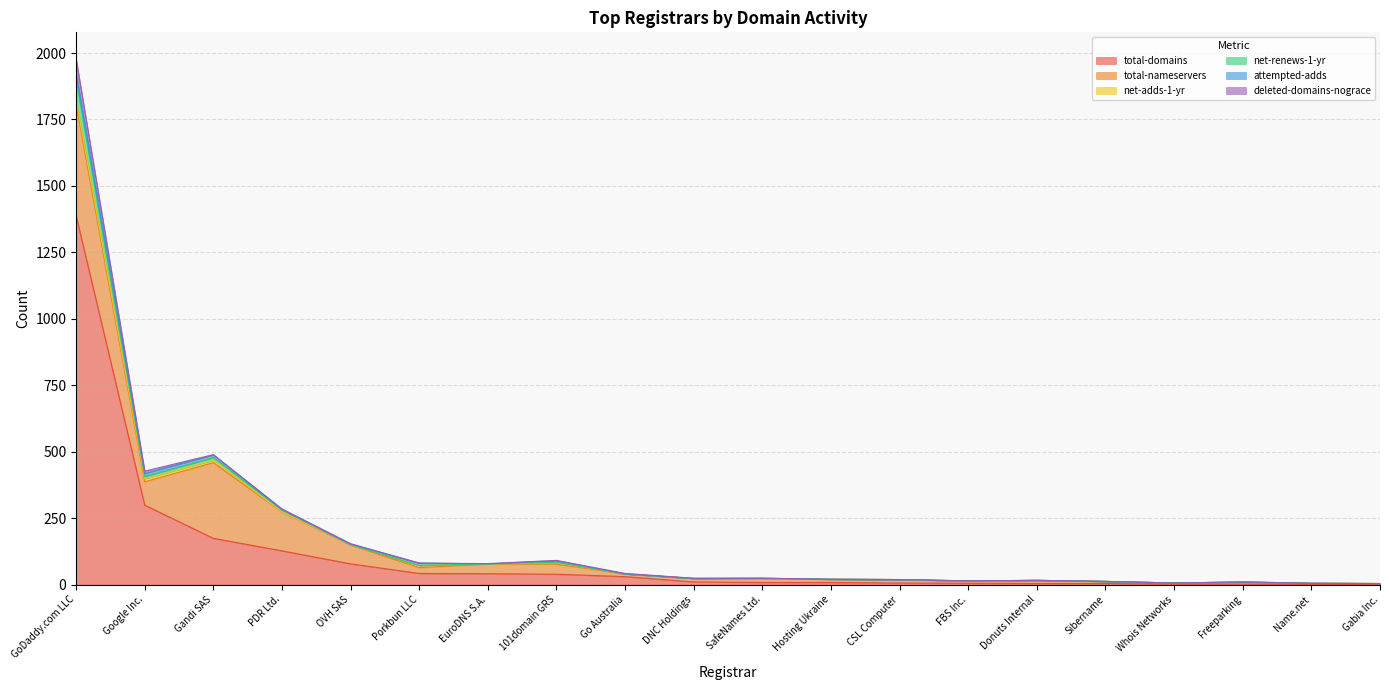

Which series has the widest spread of values?

total-domains